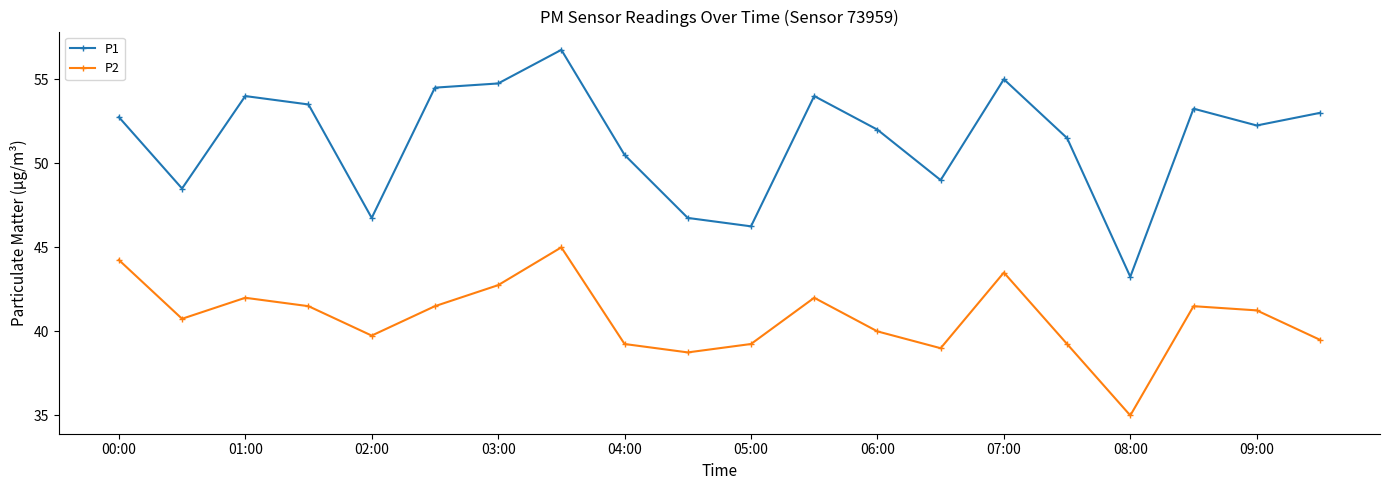

What is the value of the P2 point at the 7th from the left?

42.8